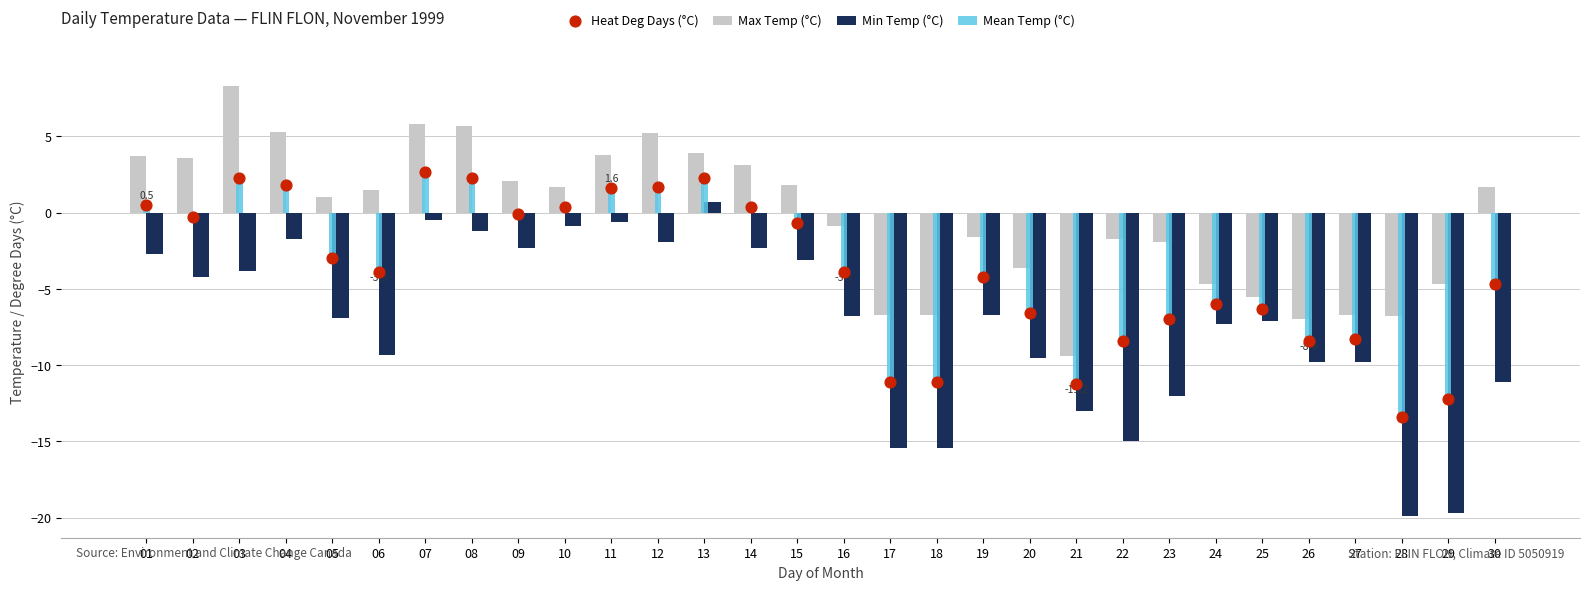

Which series has the largest total across all categories?

Max Temp (°C)